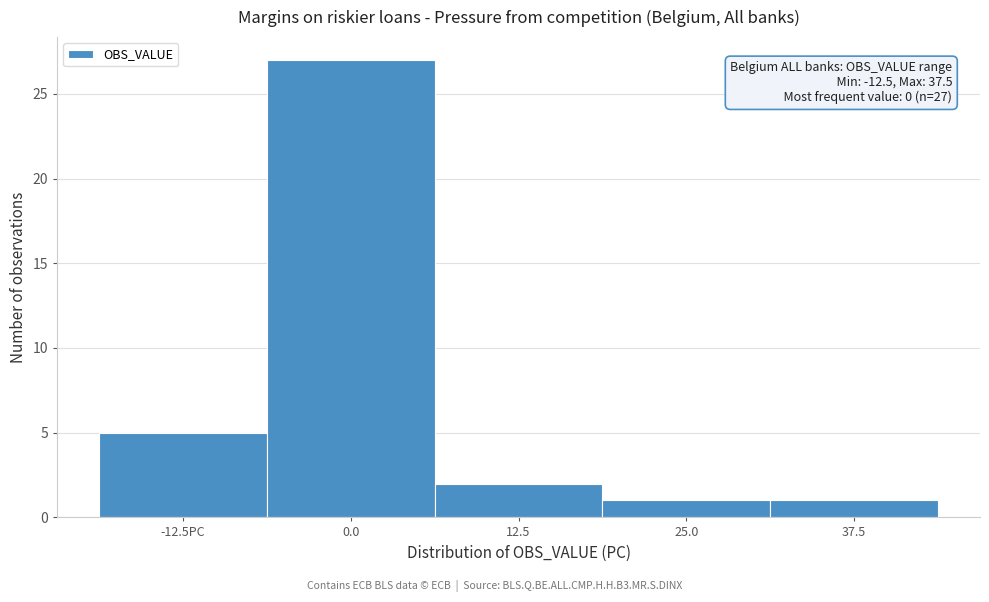

Reading right to left, list all the values displayed in this chart.

1	1	2	27	5